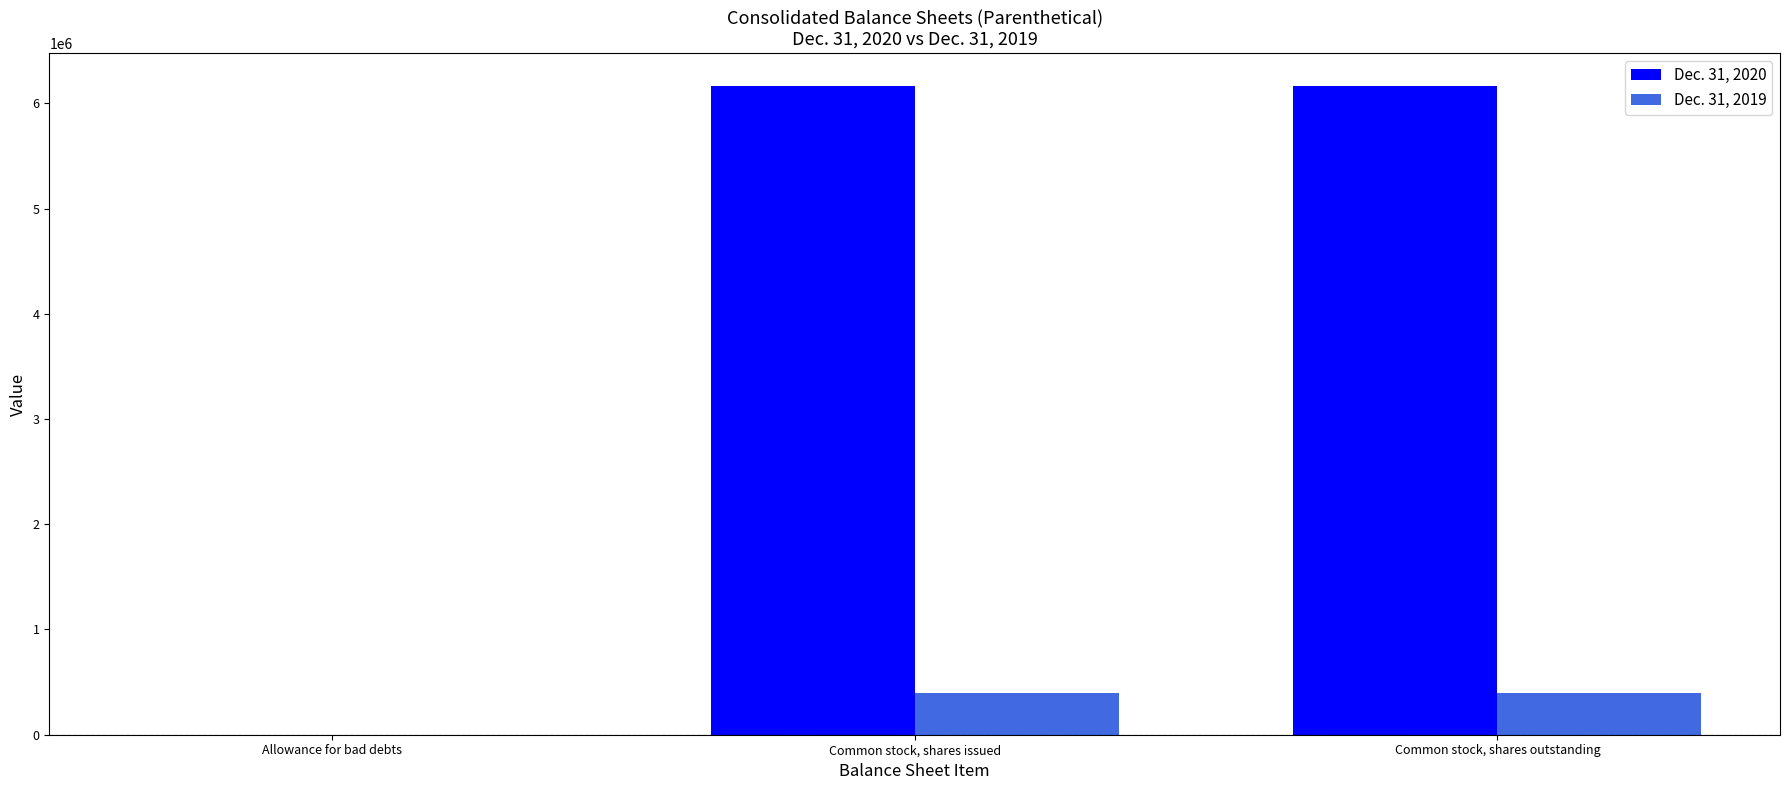

The value of Dec. 31, 2019 at Common stock, shares issued is 391739. True or false?

True